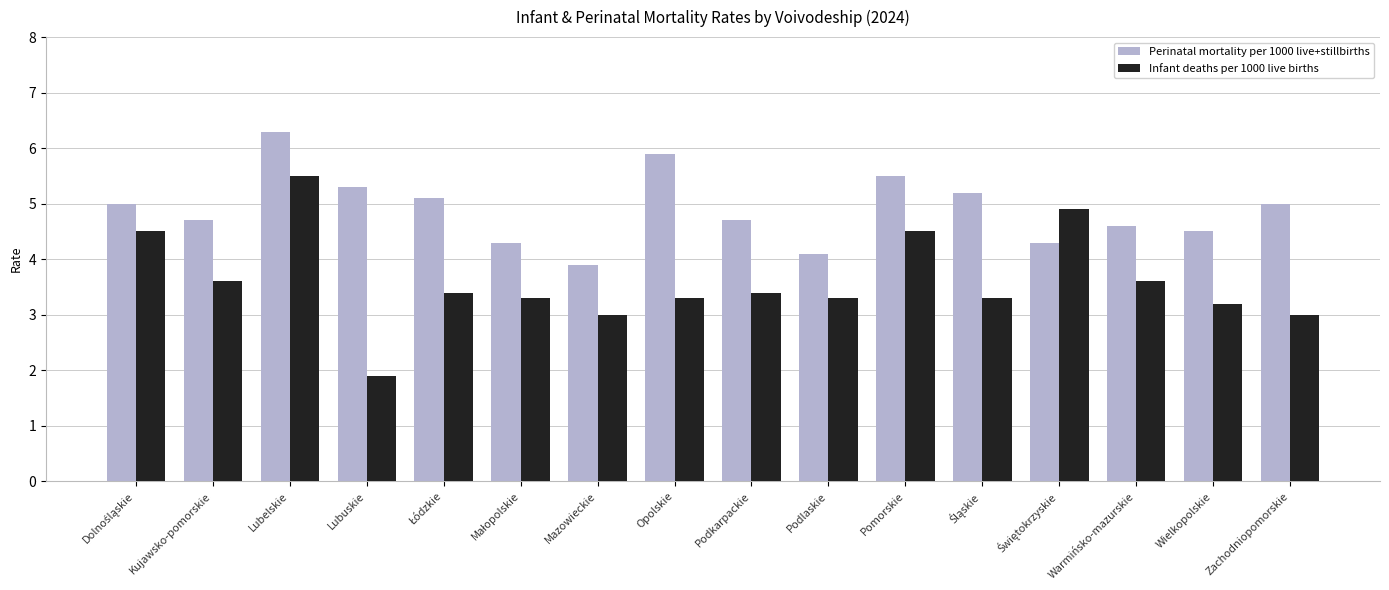

What value does the Perinatal mortality per 1000 live+stillbirths series have at Warmińsko-mazurskie?

4.6